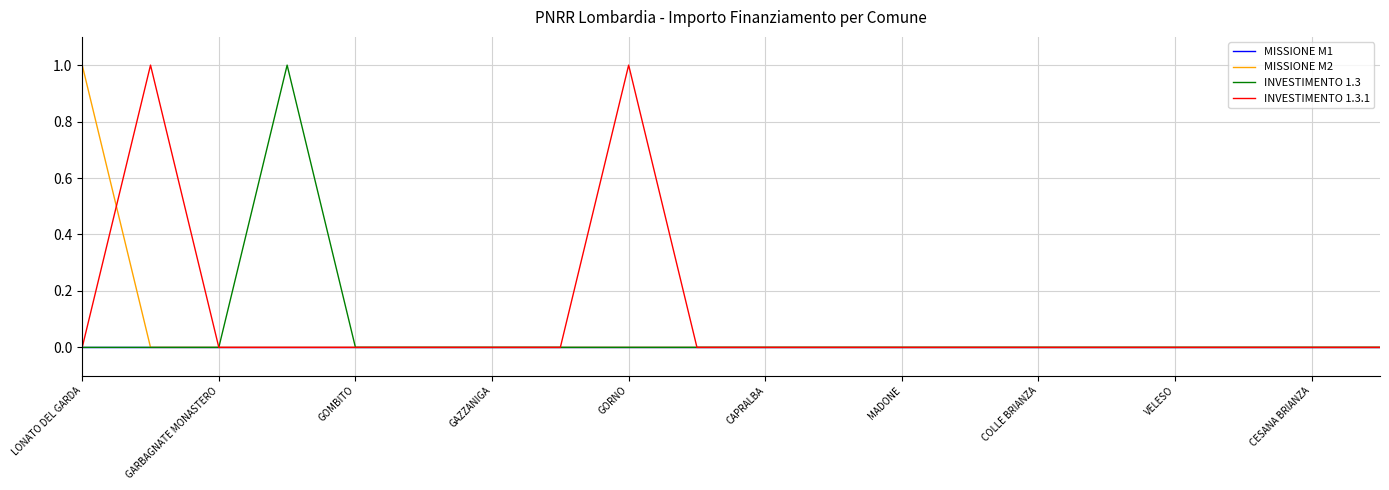

What is the highest value of the MISSIONE M2 series?

1.0